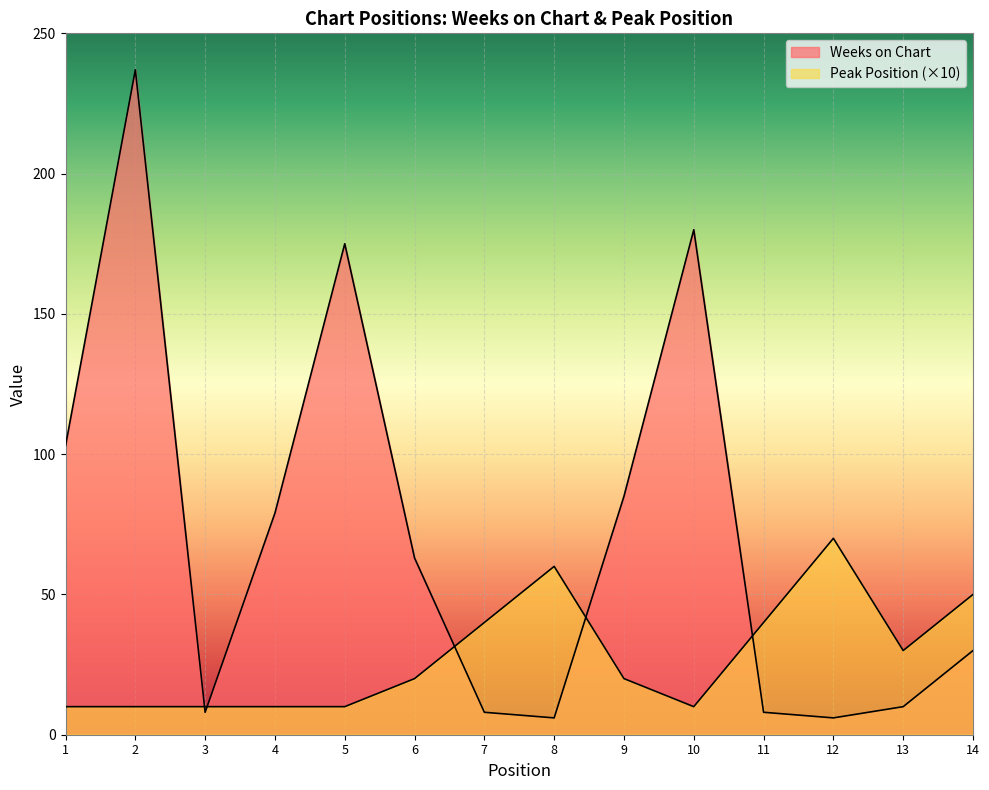

How many lines are shown in the chart?

2